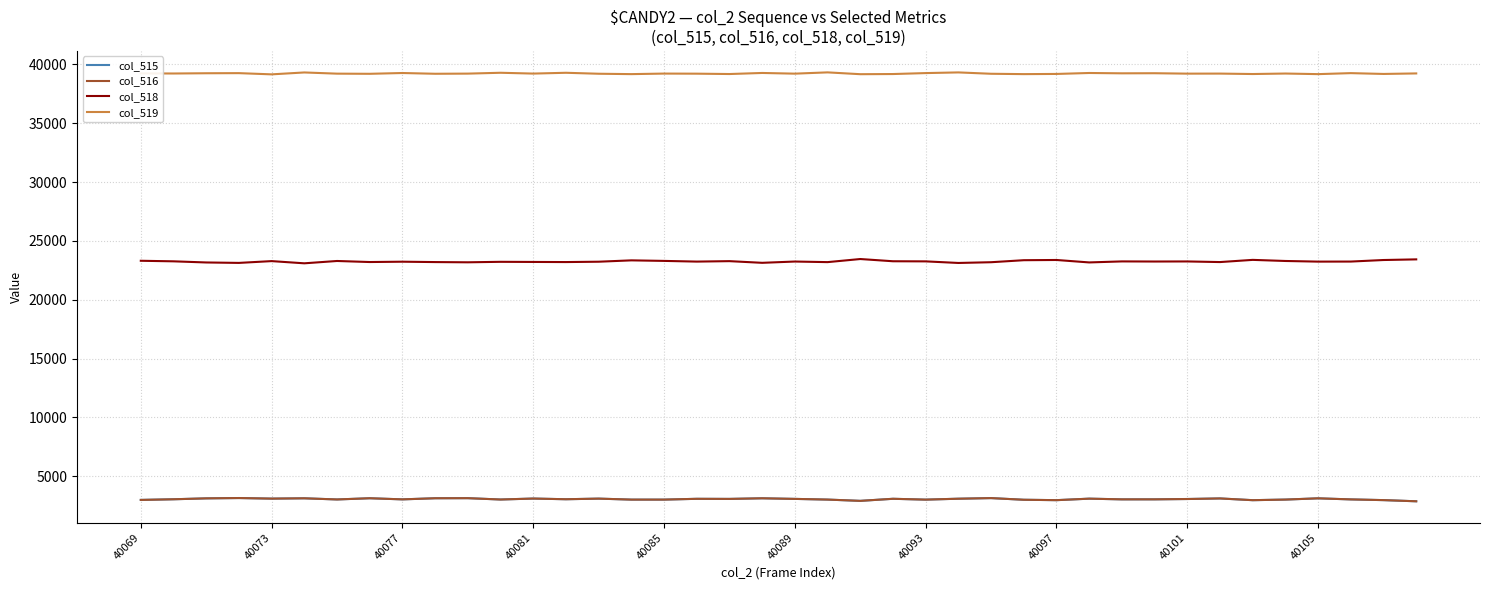

True or false: col_516 and col_518 cross at least once.

False